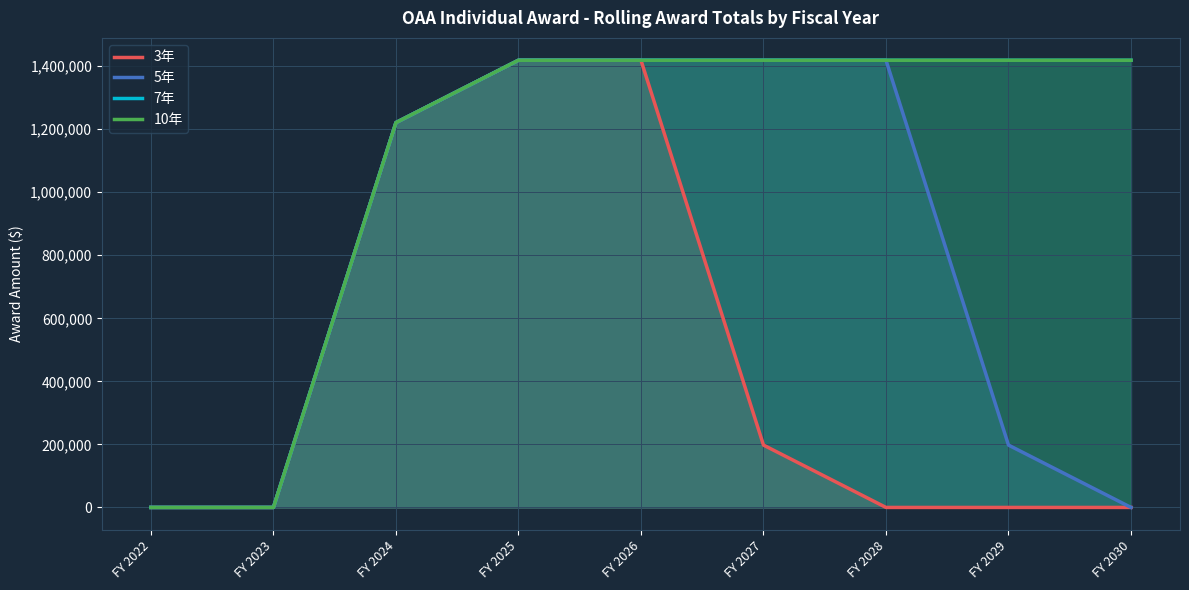

True or false: 5年 has a value of 2415330 at FY 2027.

False